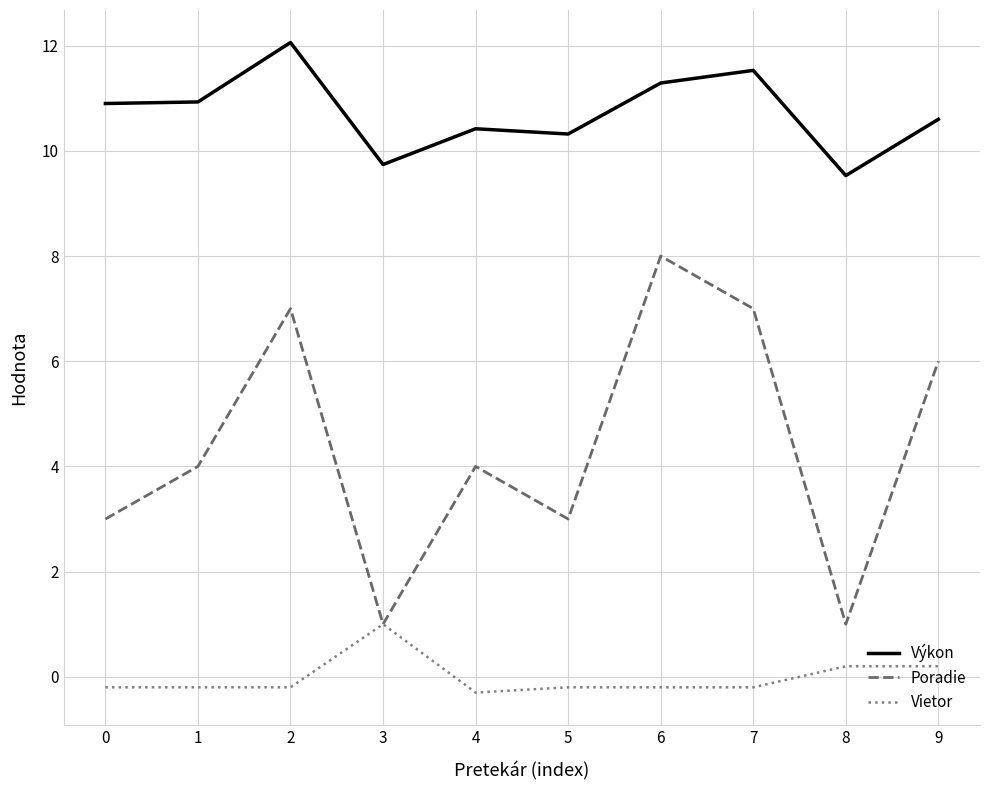

Which series has the largest range (max minus min)?

Poradie